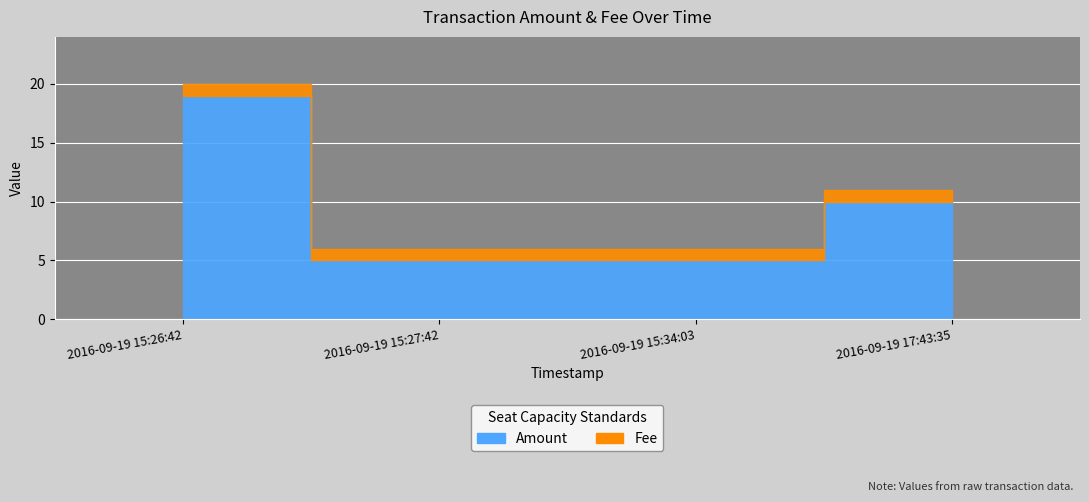

Reading right to left, transcribe all the data shown in this chart.

Amount: 10	5	5	19
Fee: 1	1	1	1